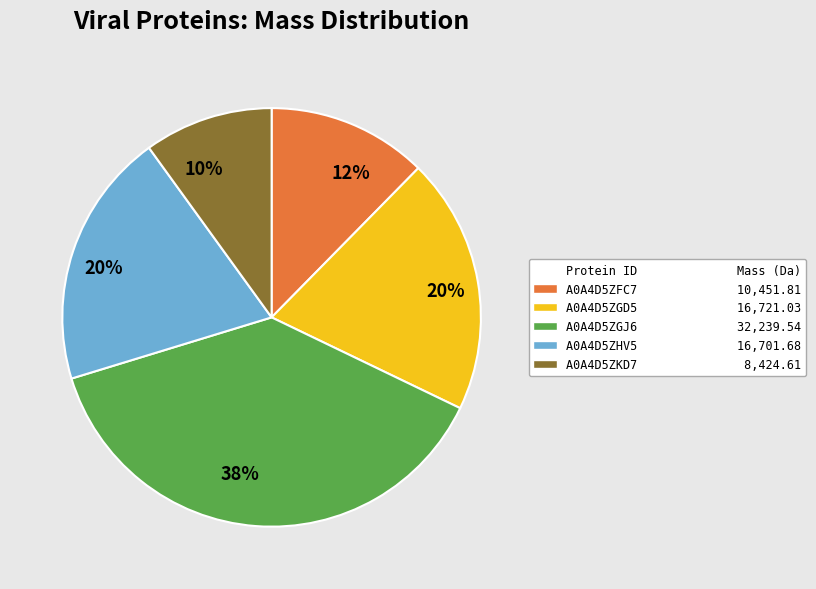

To the nearest percent, what is the average slice percentage?

20%